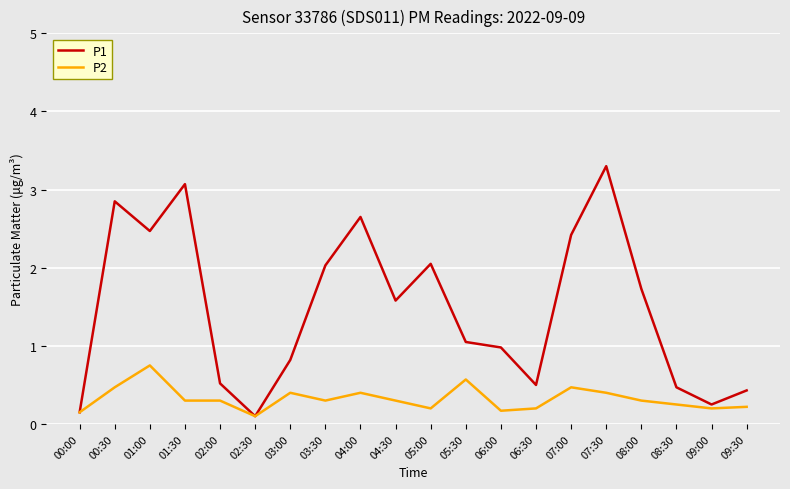

What is the highest value of the P1 series?

3.3